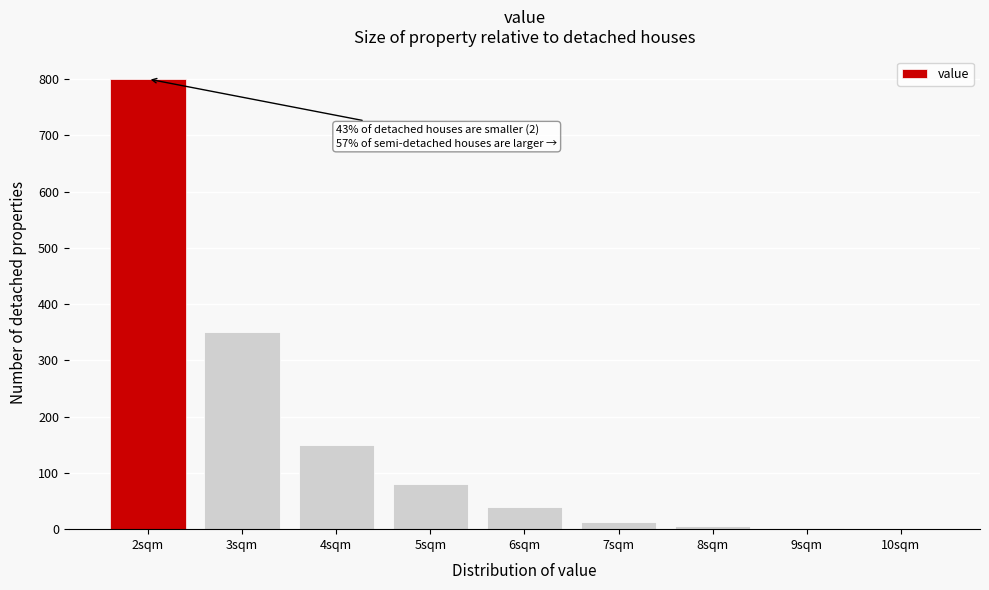

Over which range of the x-axis is the bar tallest?

1.5 to 2.5